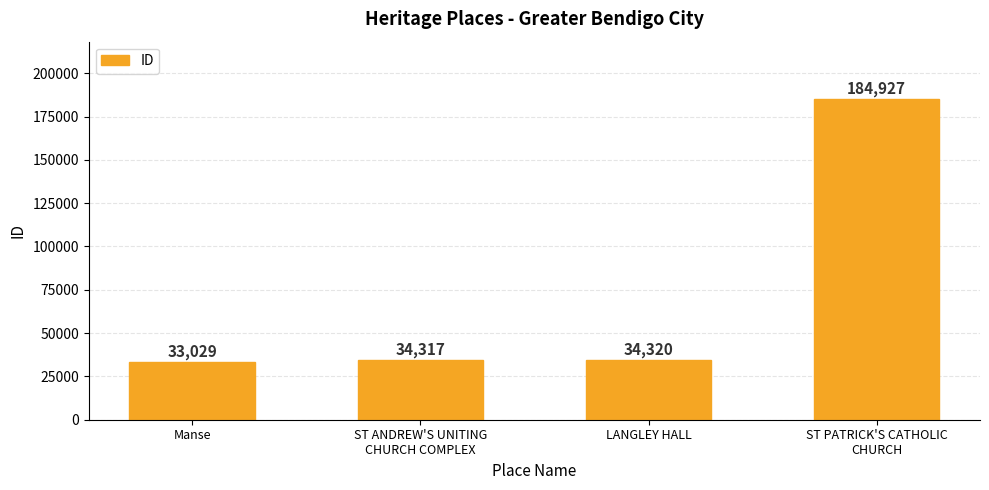

The chart shows a value of 58143 at ST ANDREW'S UNITING
CHURCH COMPLEX. True or false?

False